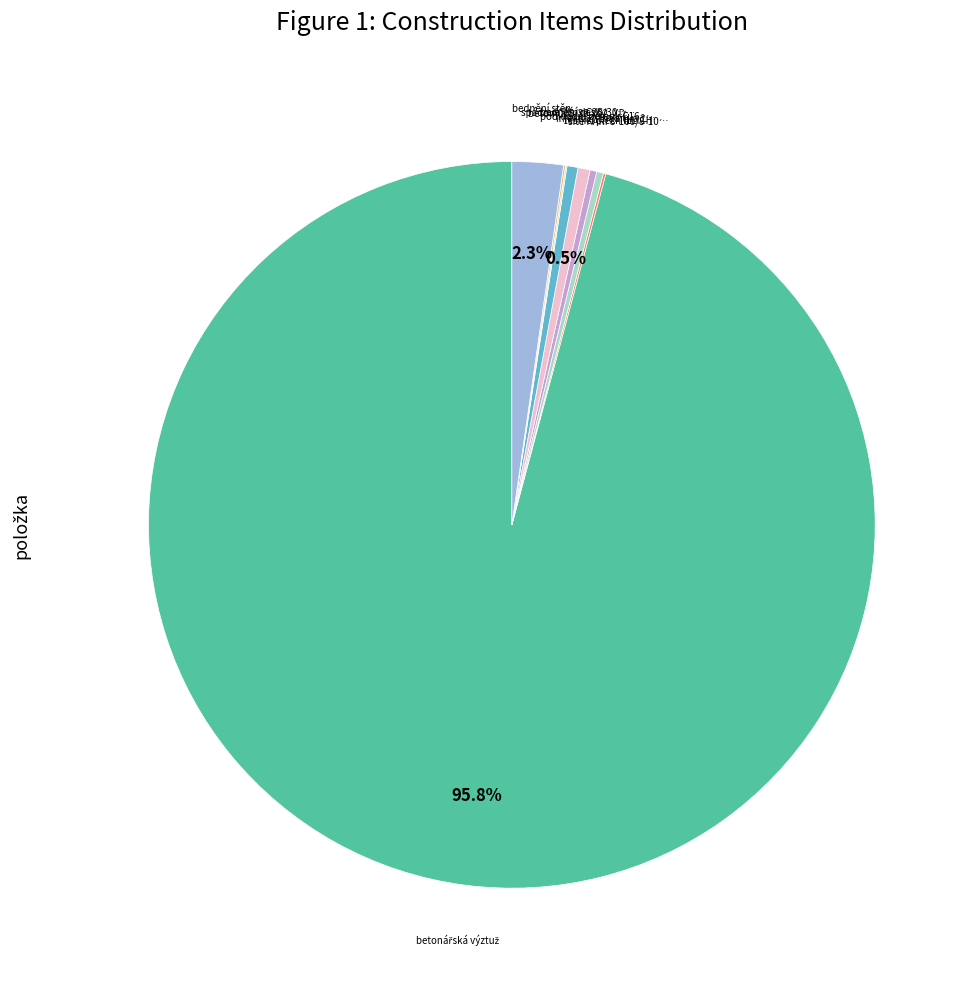

Does any single category account for the majority?

Yes